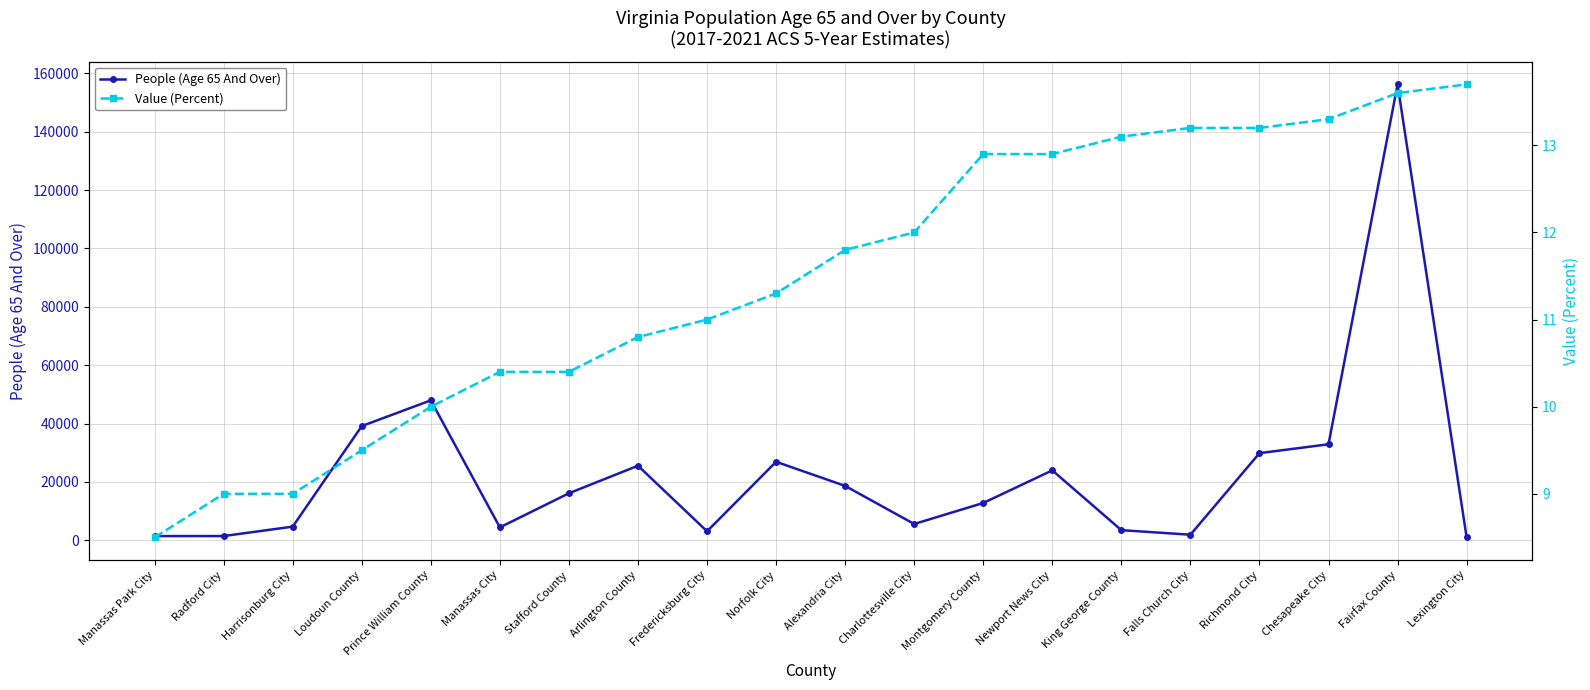

True or false: Value (Percent) has a value of 11.3 at Norfolk City.

True